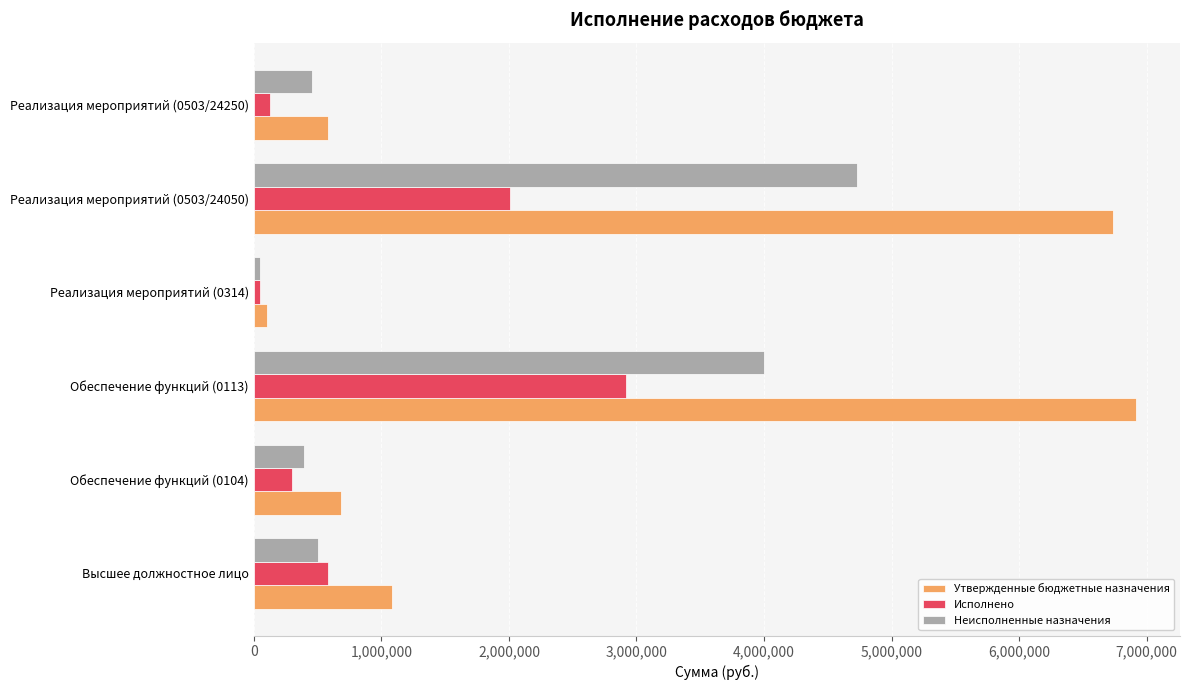

List the series in order of their overall mean, highest first.

Утвержденные бюджетные назначения, Неисполненные назначения, Исполнено